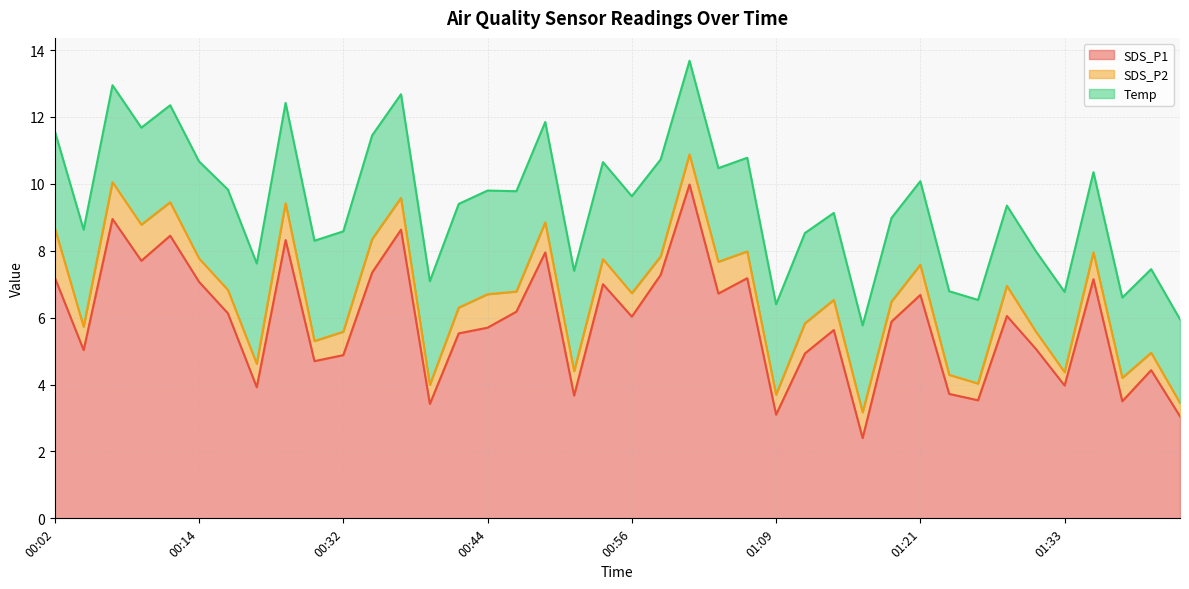

What is the difference between the highest and lowest values at 01:06?

6.4